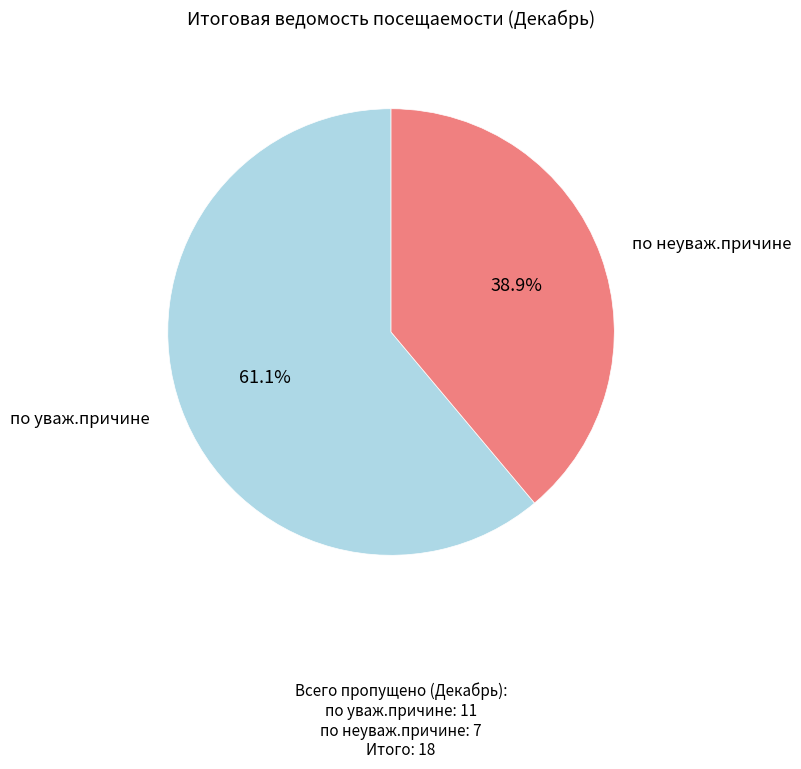

To the nearest percent, what is the difference between the largest and smallest slice percentages?

22%